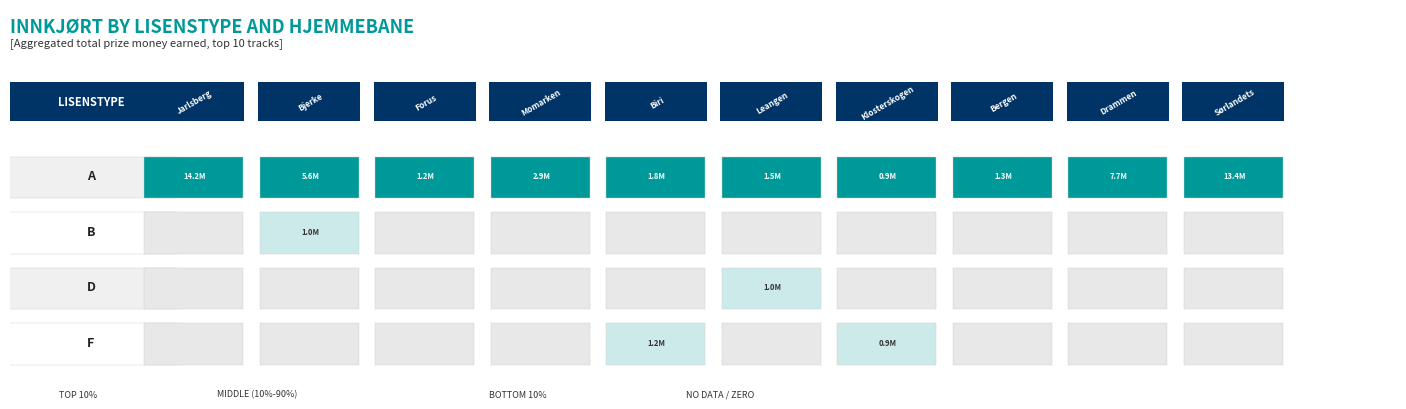

True or false: A has a value of 2083700 at Bergen Travpark.

False